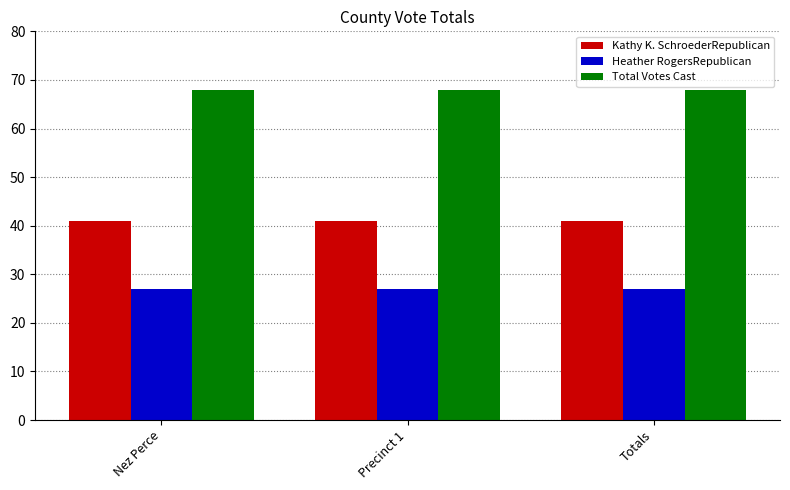

The value of Kathy K. SchroederRepublican at Nez Perce is 27. True or false?

False